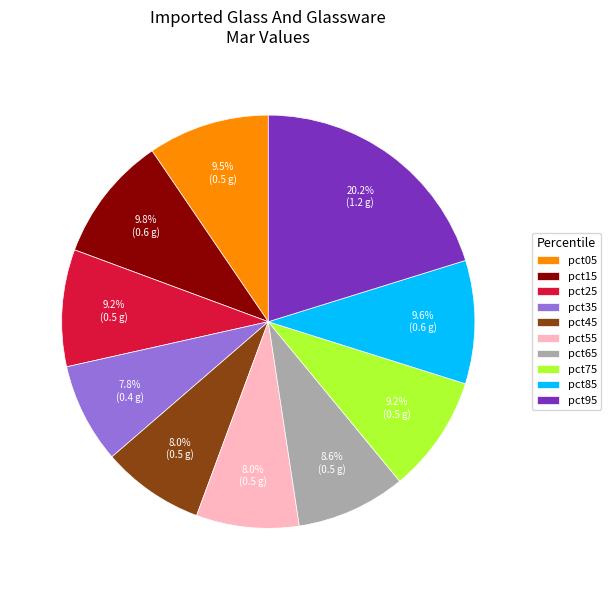

To the nearest percent, what is the difference between the pct15 and pct65 slice percentages?

1%